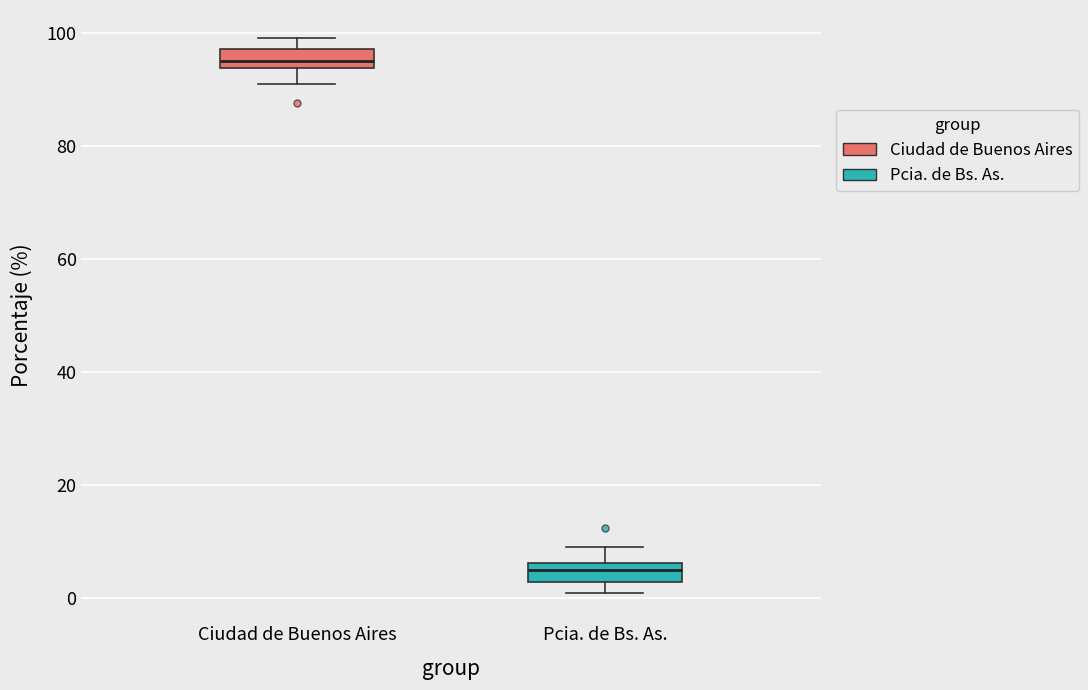

Reading left to right, read every box against the y-axis: the position of its median line, the range the box covers, and the ends of its whiskers. The values are not printed on the chart, so give them approximately, as read against the axis.

Ciudad de Buenos Aires: median 96, box 94 to 98, whiskers 90 to 100
Pcia. de Bs. As.: median 4, box 2 to 6, whiskers 0 to 10